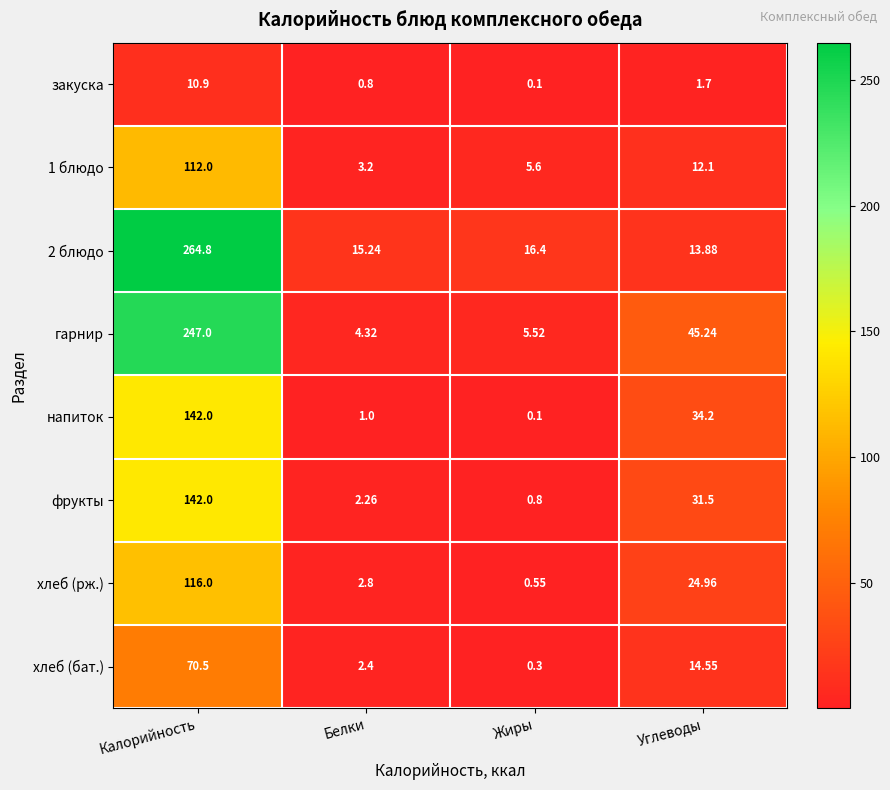

How many categories are shown in the chart?

4